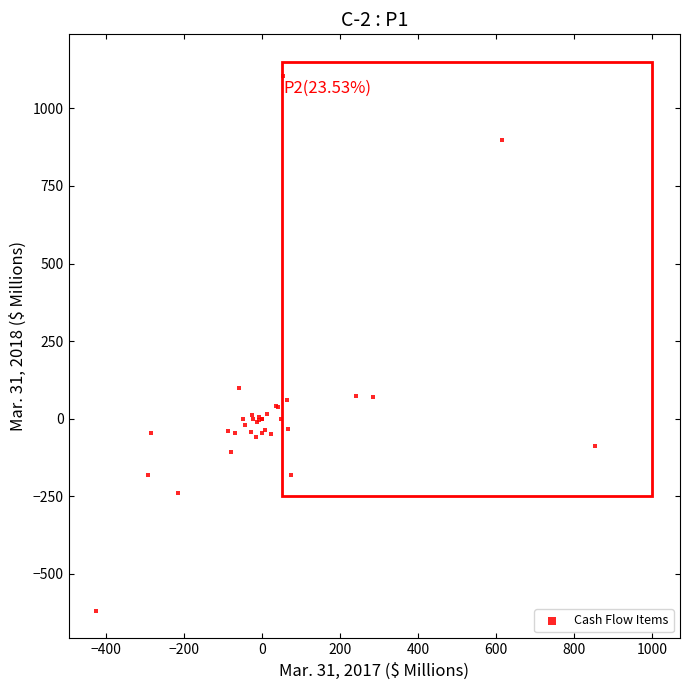

What Y value in the scatter plot is closest to 242?

100.3